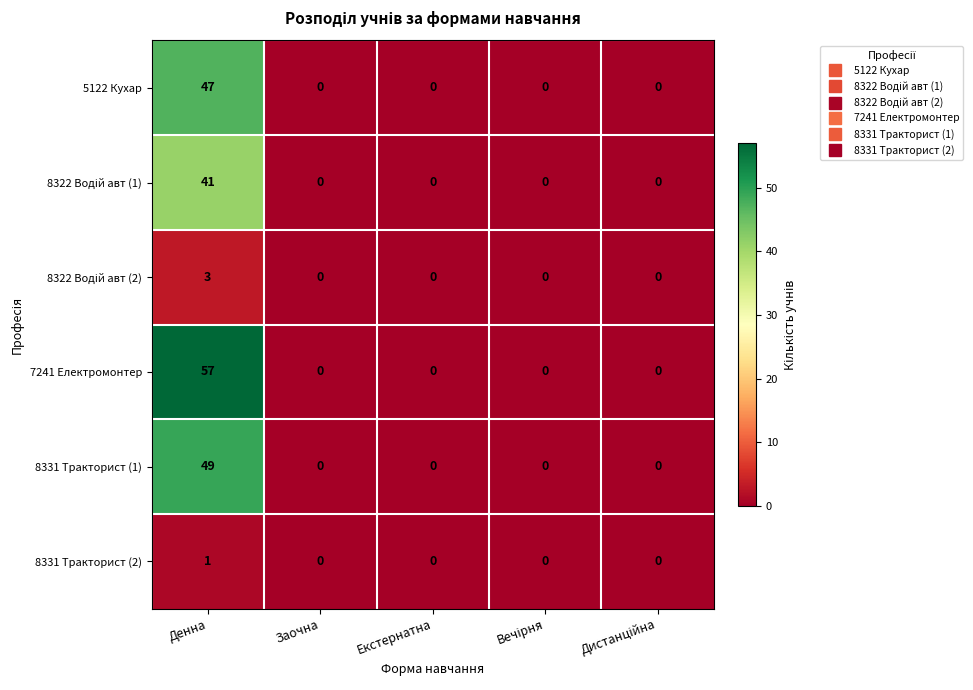

At which category is the sum across all series the highest?

Денна